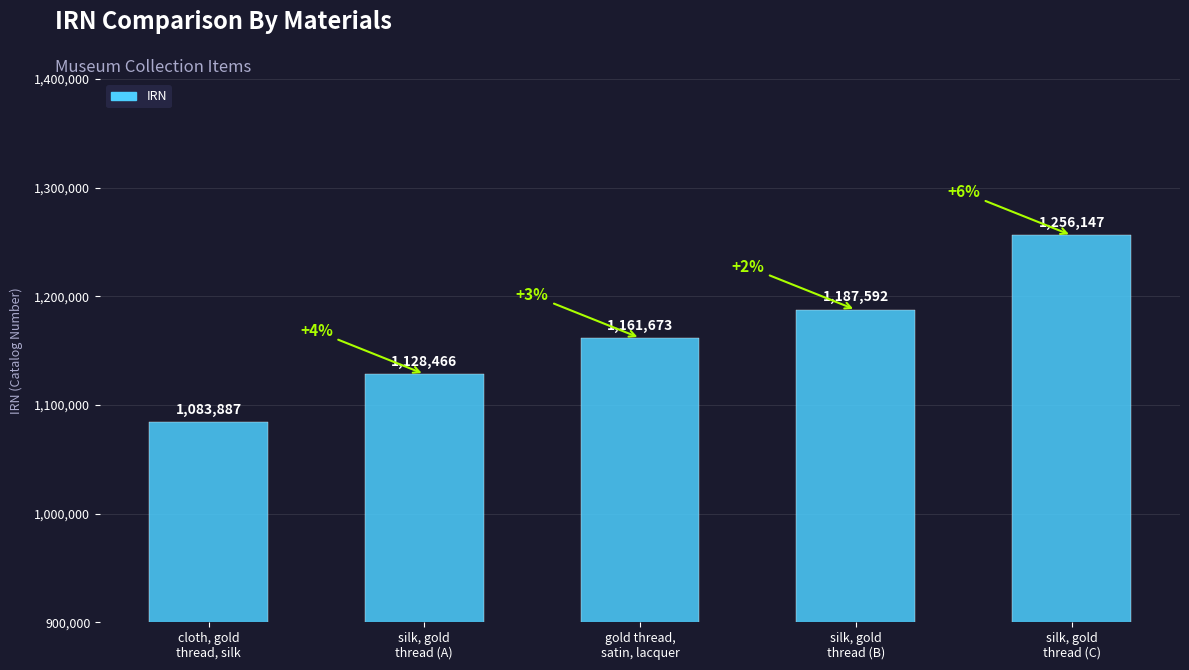

Reading right to left, what are all the values shown in this chart?

silk, gold
thread (C)=1256147	silk, gold
thread (B)=1187592	gold thread,
satin, lacquer=1161673	silk, gold
thread (A)=1128466	cloth, gold
thread, silk=1083887